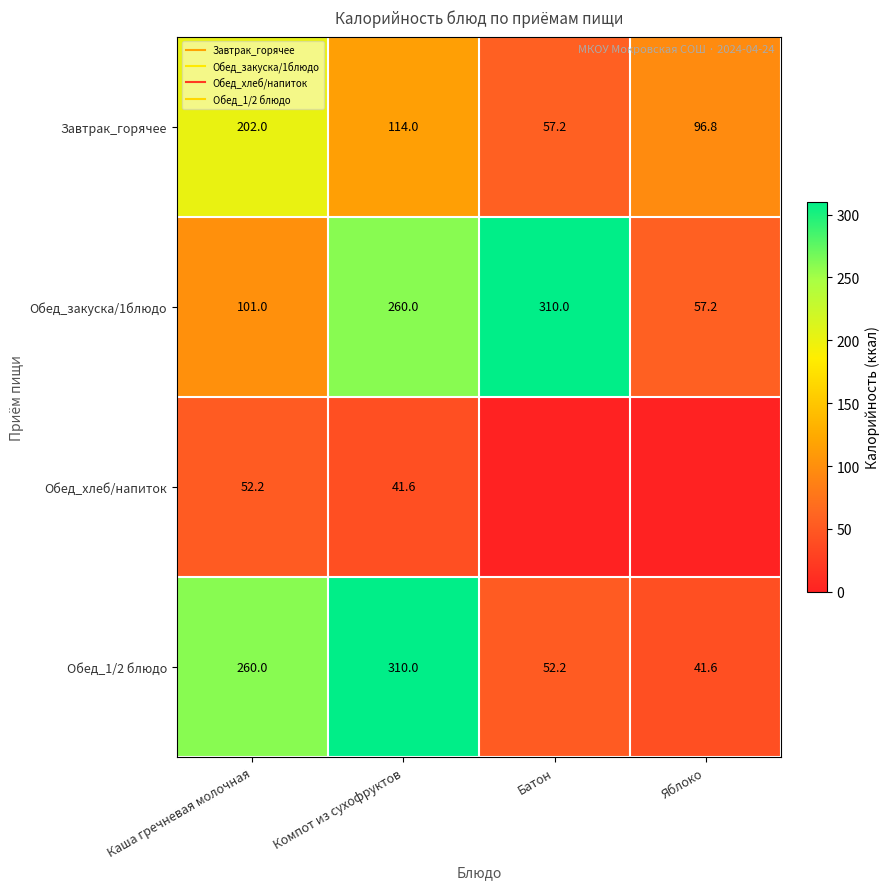

What is the lowest value of the Обед_закуска/1блюдо series?

57.2